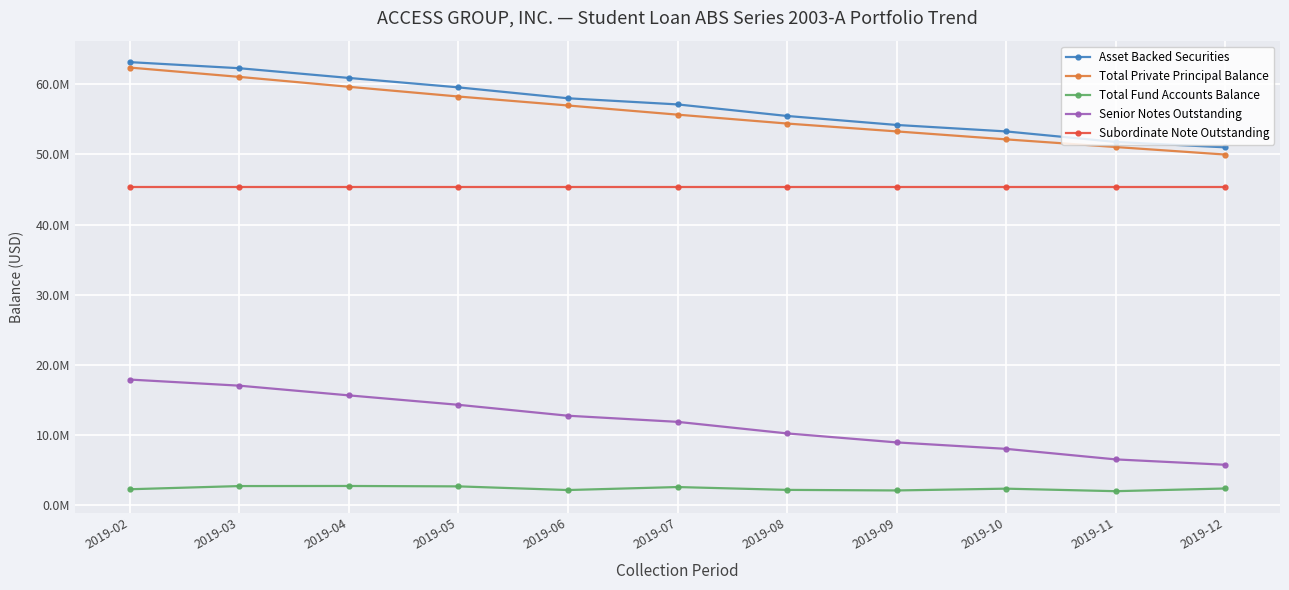

What are all the series names shown in the legend?

Asset Backed Securities, Total Private Principal Balance, Total Fund Accounts Balance, Senior Notes Outstanding, Subordinate Note Outstanding